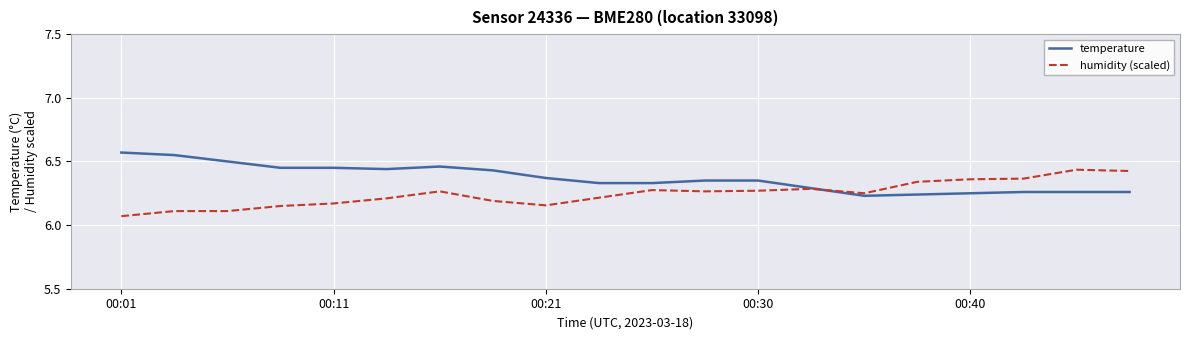

How many temperature values are between 6 and 7?

20